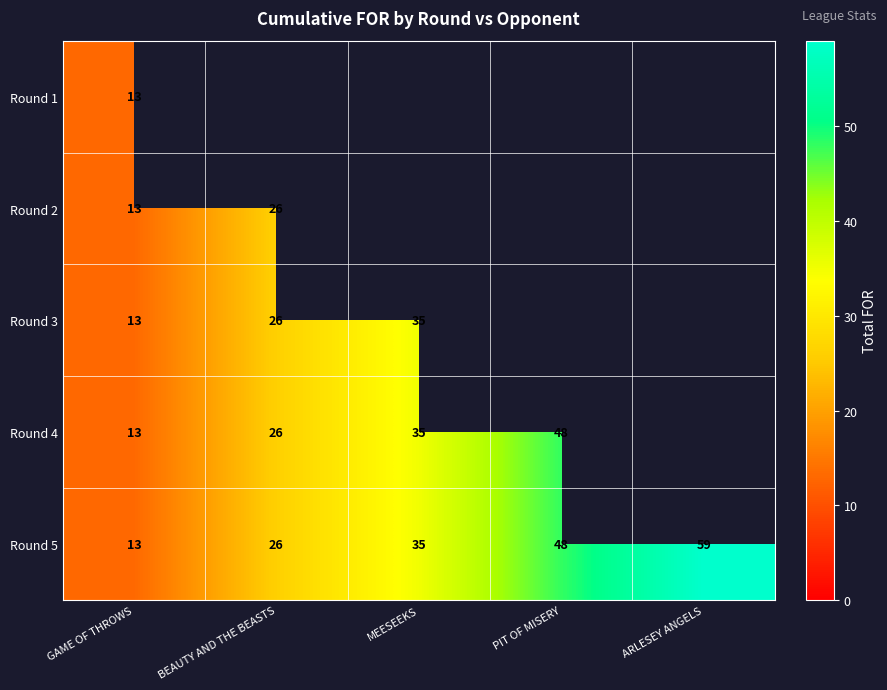

What is the total value across all series at GAME OF THROWS?

65